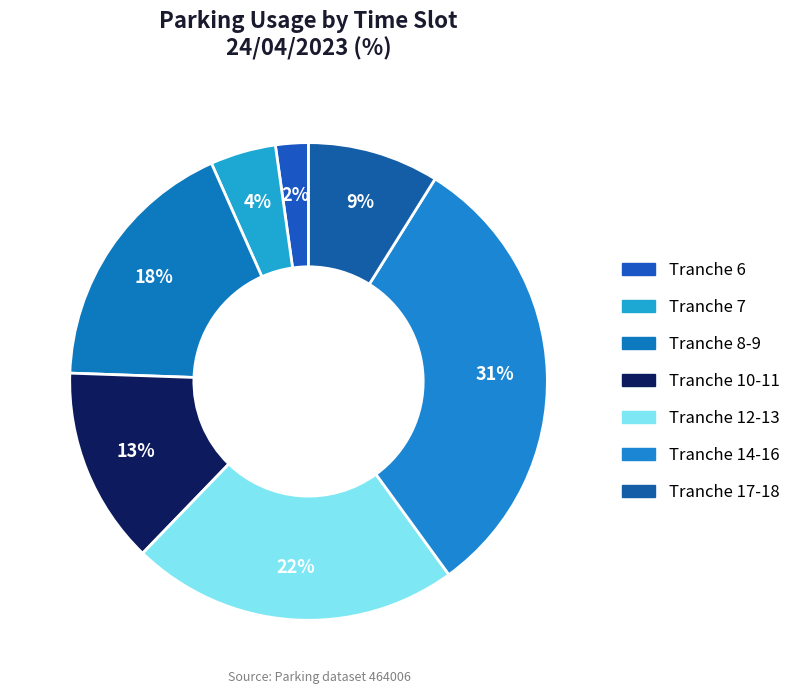

How many segments does this pie chart have?

7